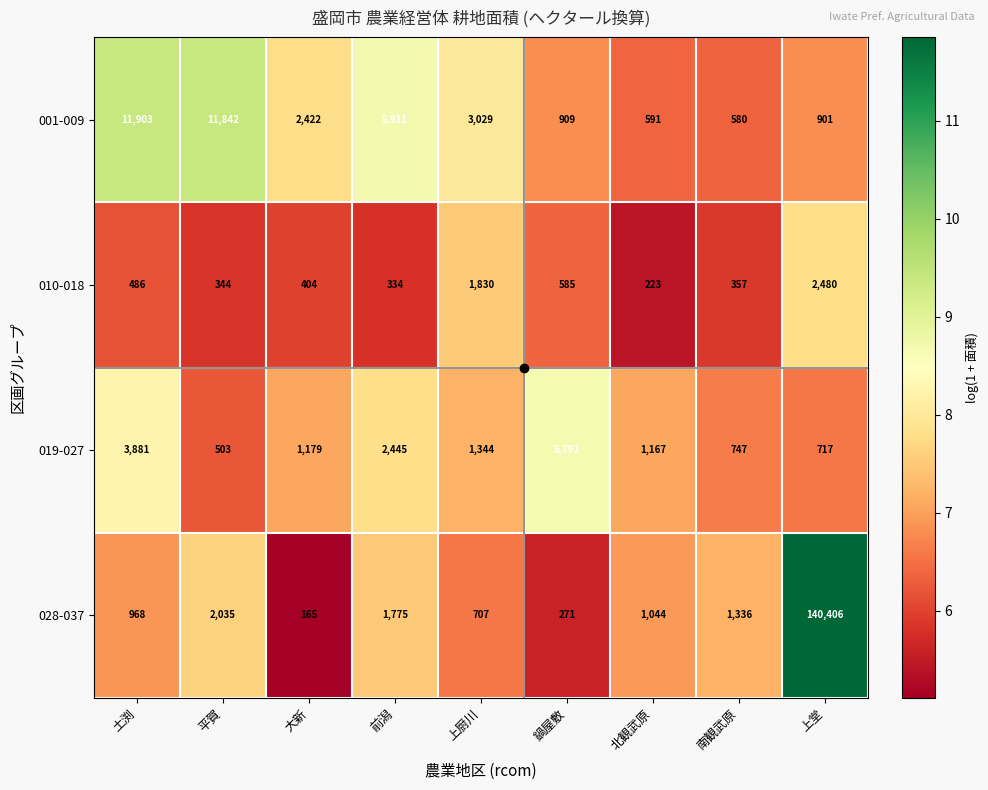

How many categories are shown in the chart?

9